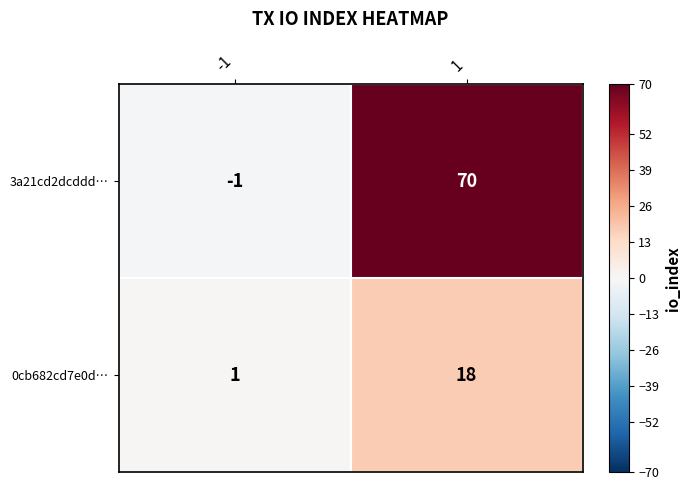

What is the smallest value displayed?

-1